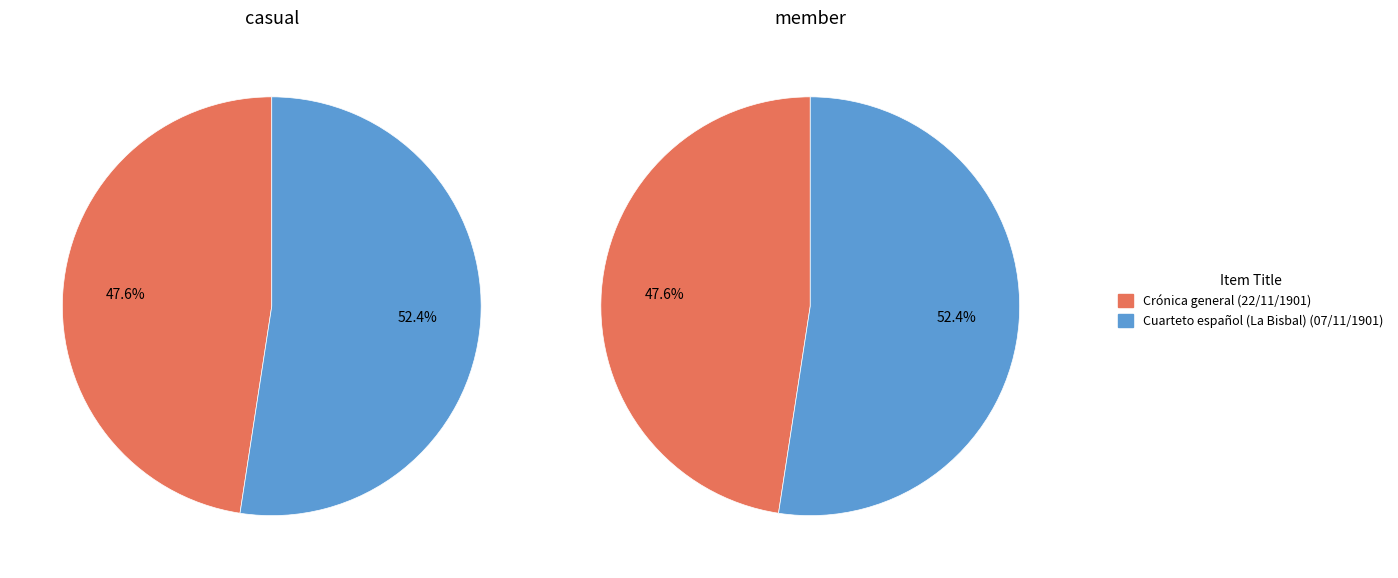

To the nearest percent, what is the average slice percentage?

50%